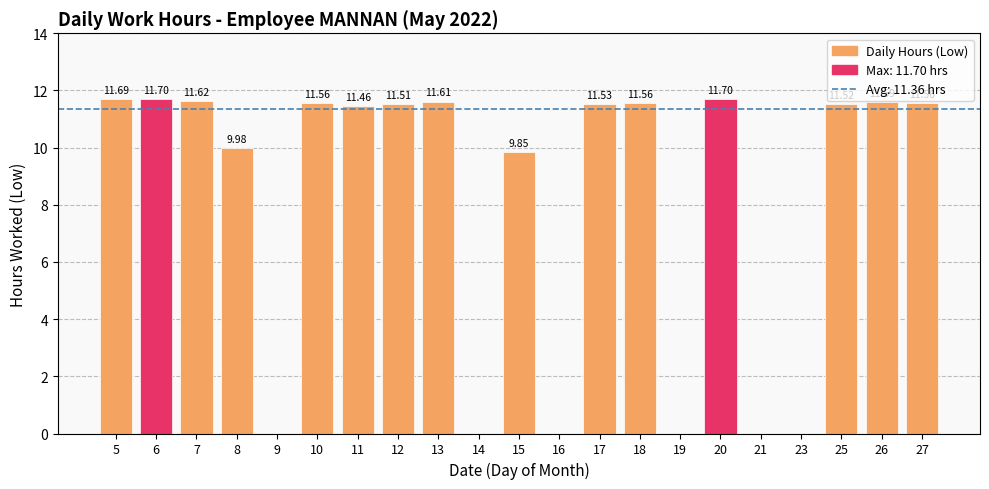

List the labels in order of value, smallest first.

9, 14, 16, 19, 21, 23, 15, 8, 11, 12, 25, 17, 10, 18, 27, 26, 13, 7, 5, 6, 20